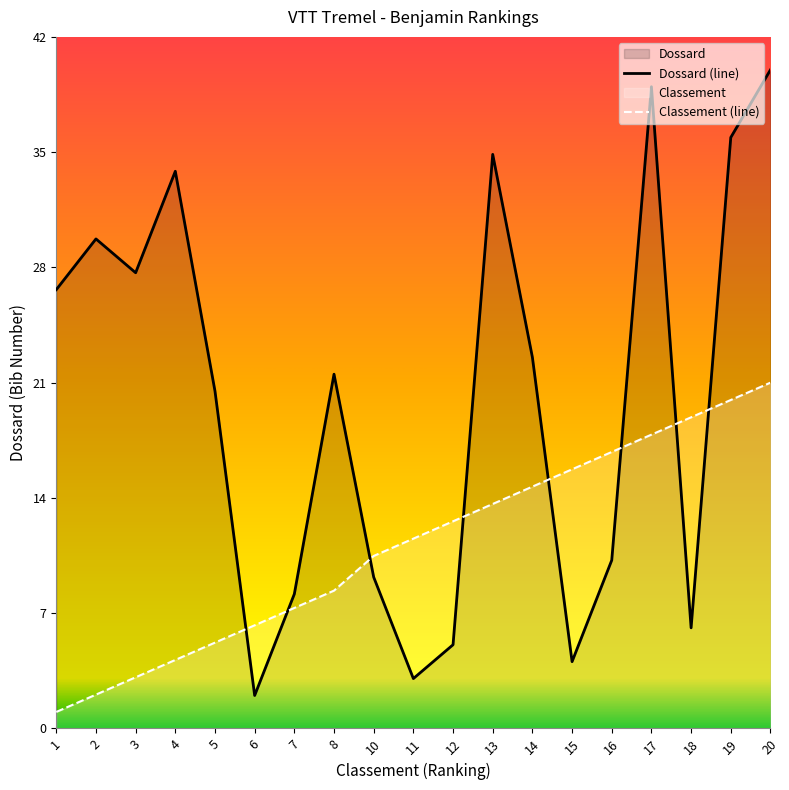

How many lines are shown in the chart?

2